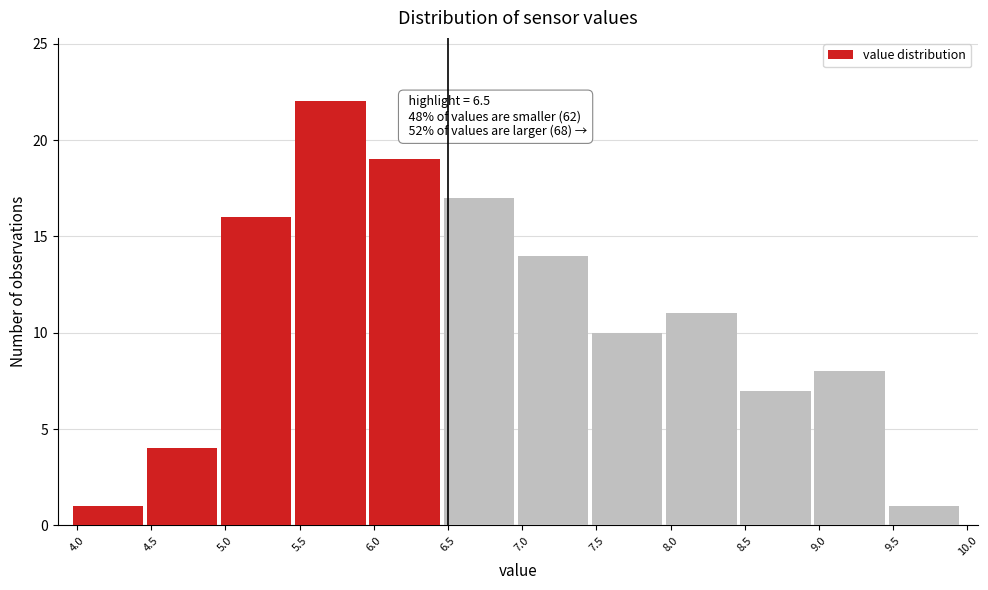

Which range on the x-axis has the tallest bar?

5.47 to 5.97